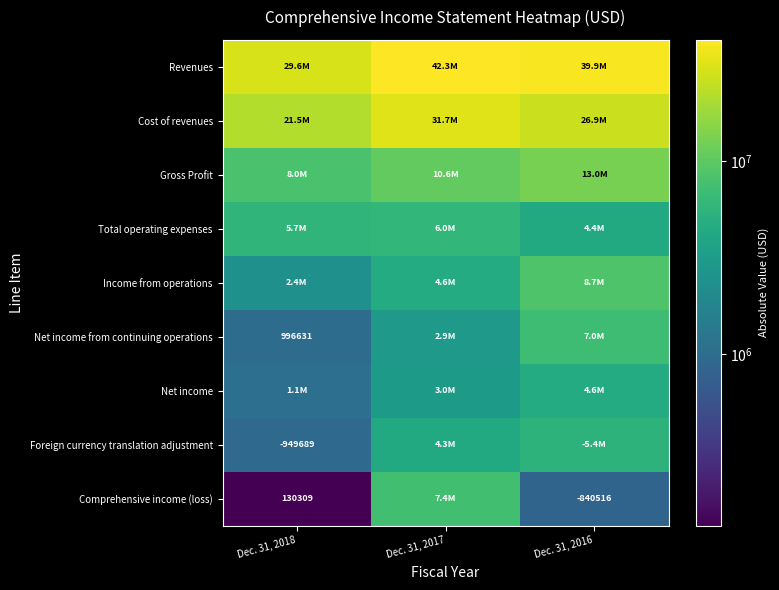

The Comprehensive income (loss) series shows 184904 at Dec. 31, 2018. True or false?

False